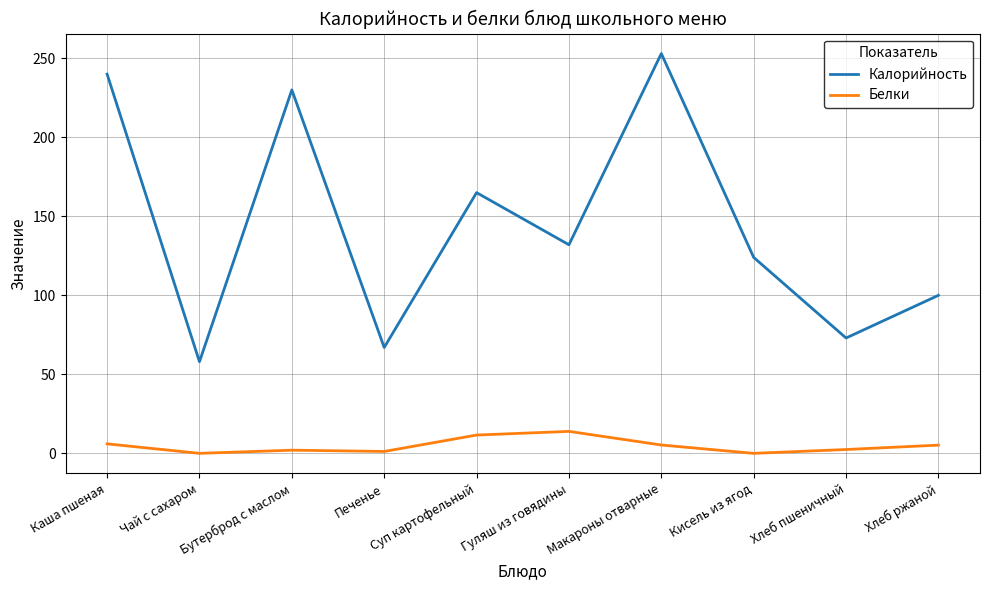

At which category is the sum across all series the highest?

Макароны отварные